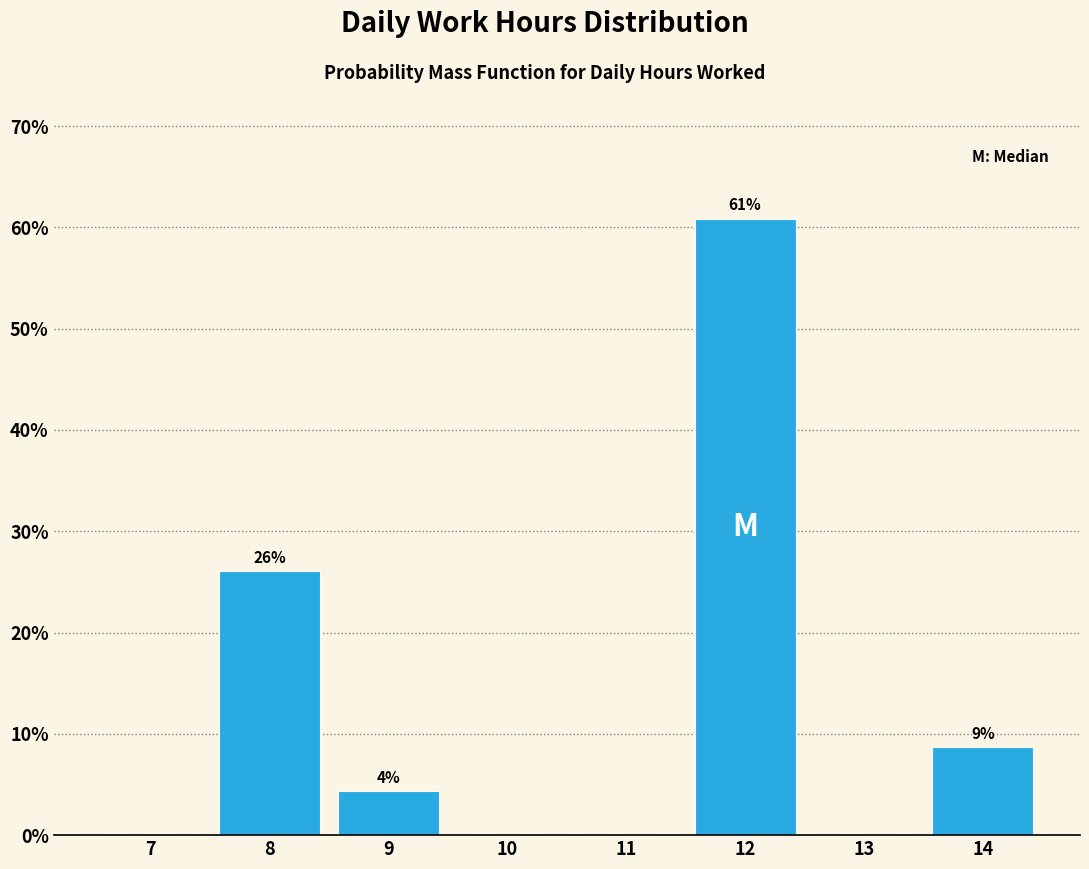

The value at 8 is 10.3. True or false?

False